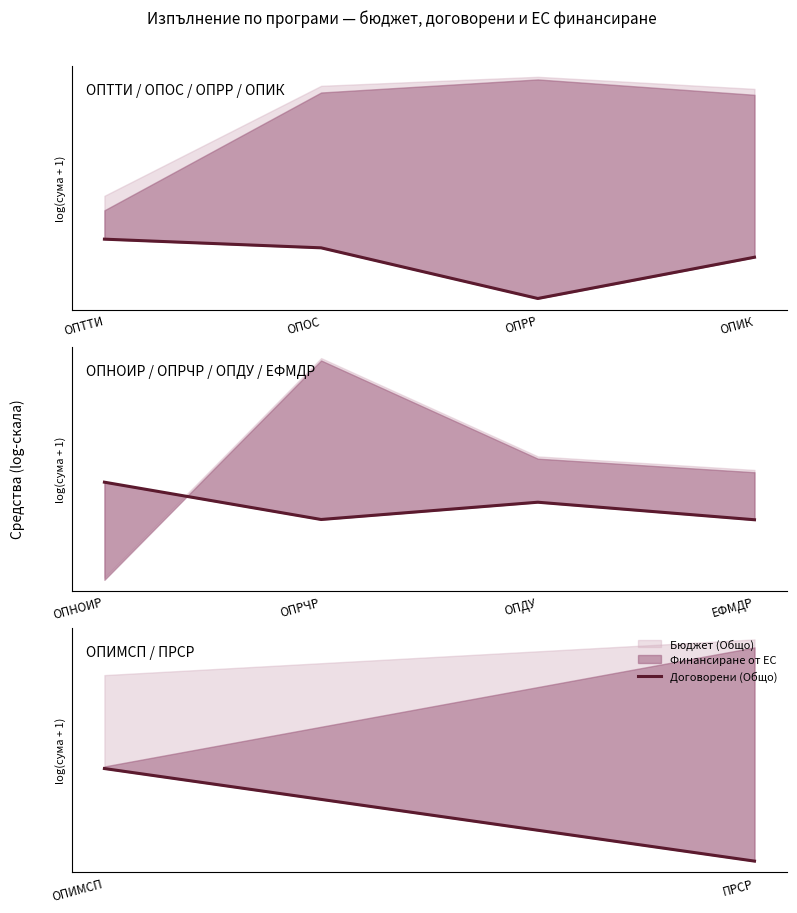

What is the average value?

17.2